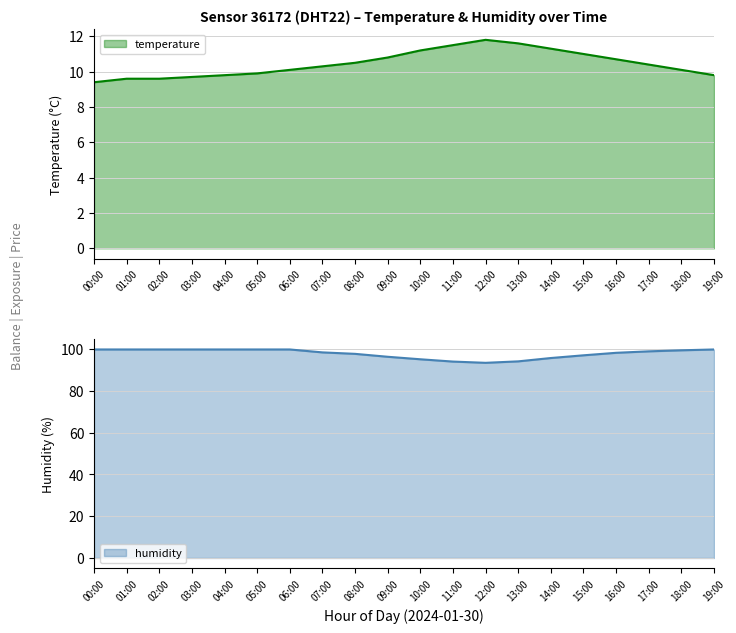

What is the minimum value for temperature?

9.4